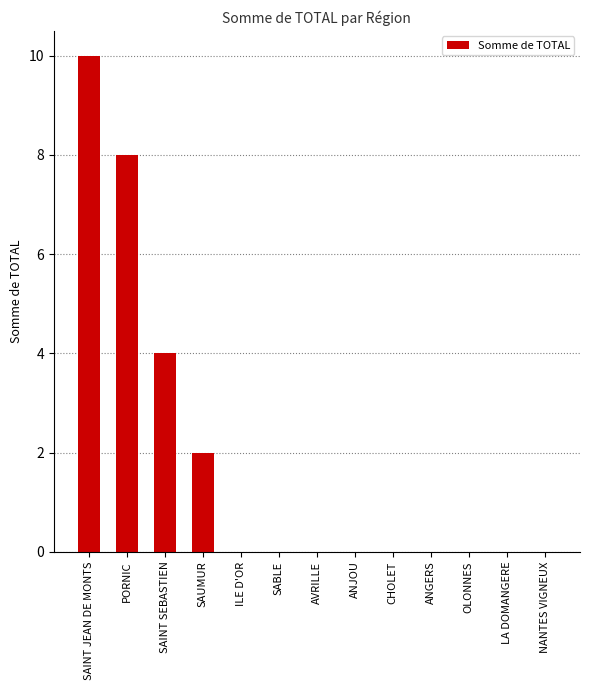

What is the sum of all values?

24